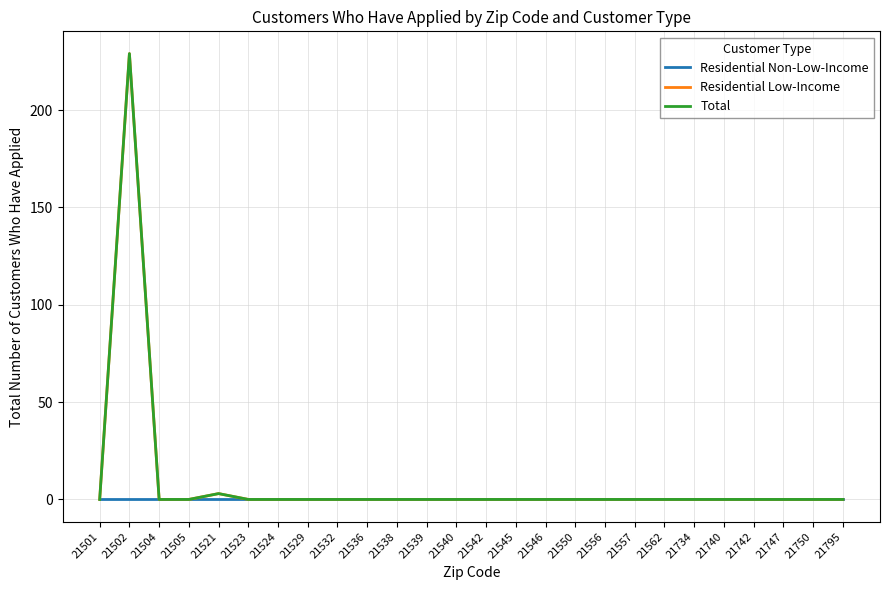

Which series changed the most between 21545 and 21795?

Residential Non-Low-Income